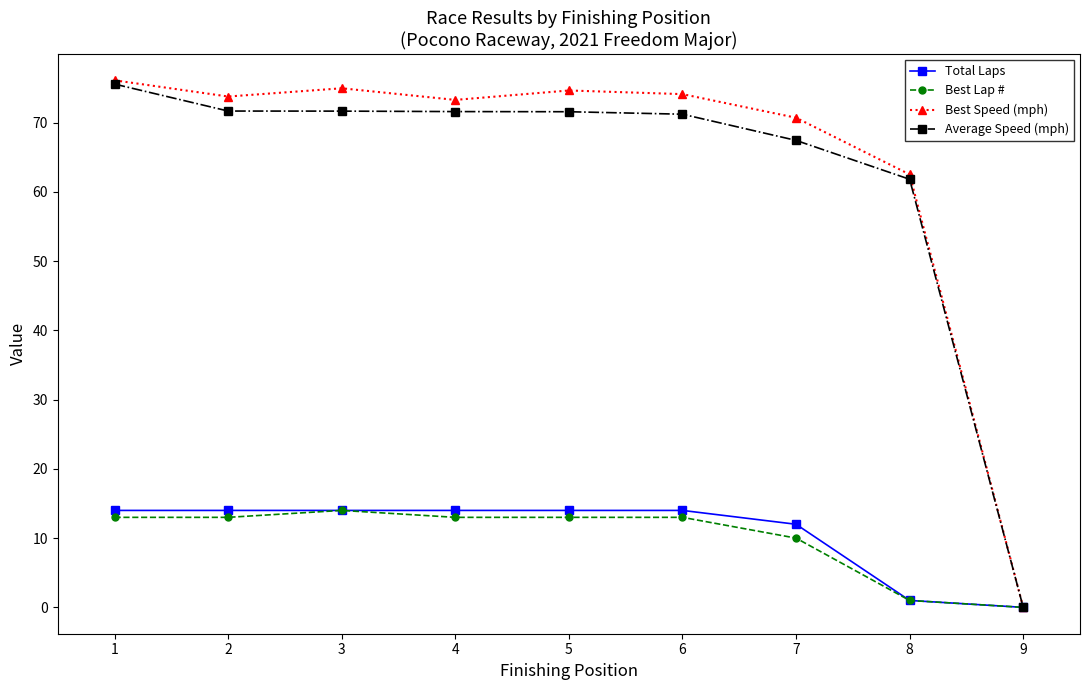

Where is Best Speed (mph) nearest to the value 38?

8